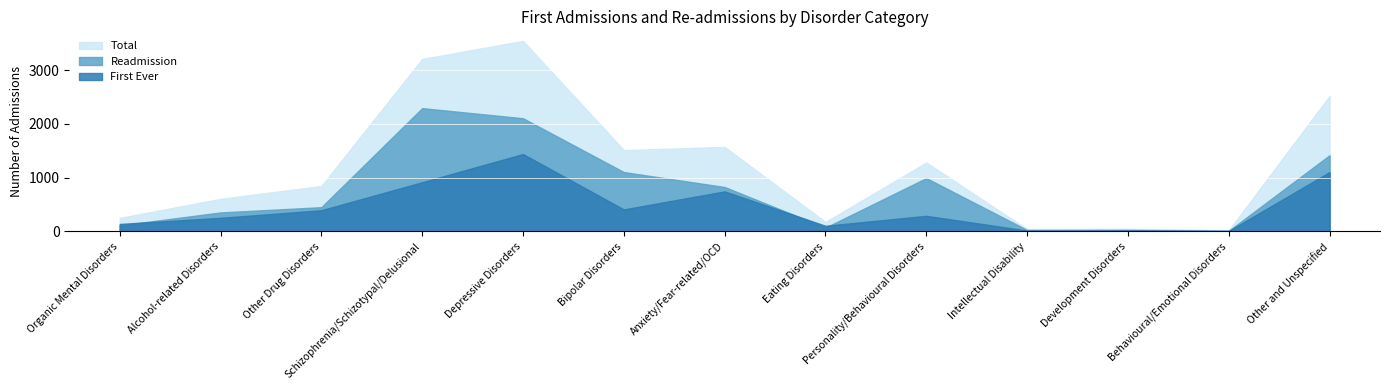

Reading left to right, list all the values displayed in this chart.

First Ever: 139	253	394	915	1439	409	745	105	290	16	19	10	1104
Readmission: 112	353	451	2293	2105	1104	826	71	992	27	29	12	1418
Total: 251	606	845	3208	3544	1513	1571	176	1282	43	48	22	2522